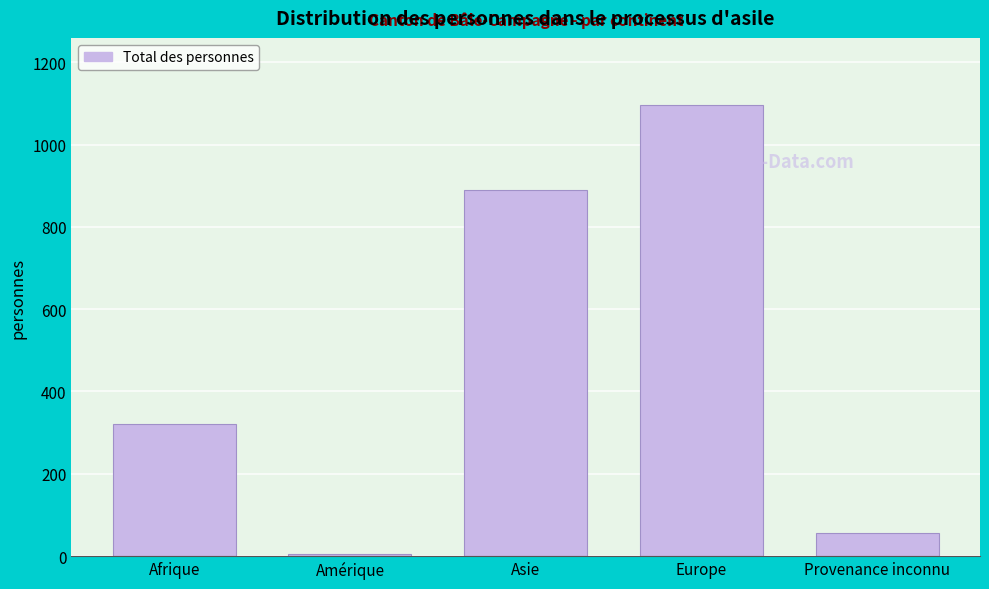

Reading right to left, transcribe all the data shown in this chart.

Provenance inconnu=56	Europe=1095	Asie=889	Amérique=4	Afrique=320